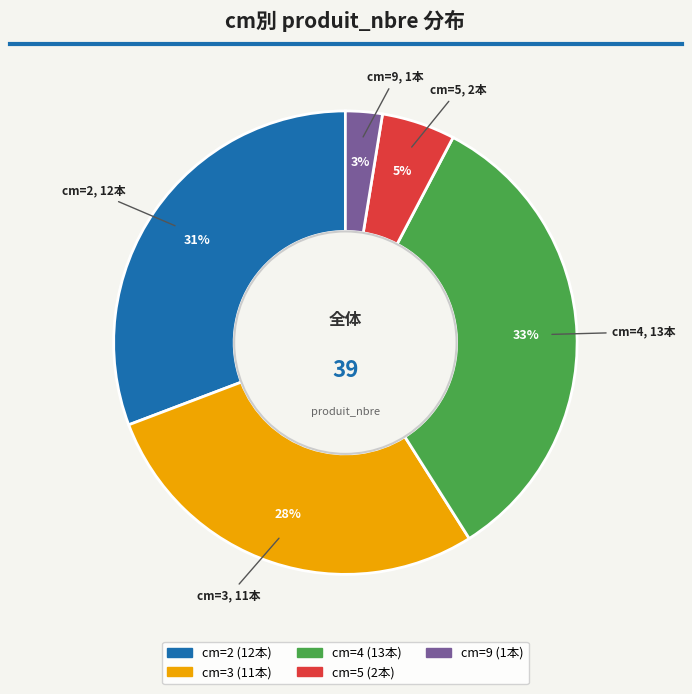

Is there a majority slice in this chart?

No